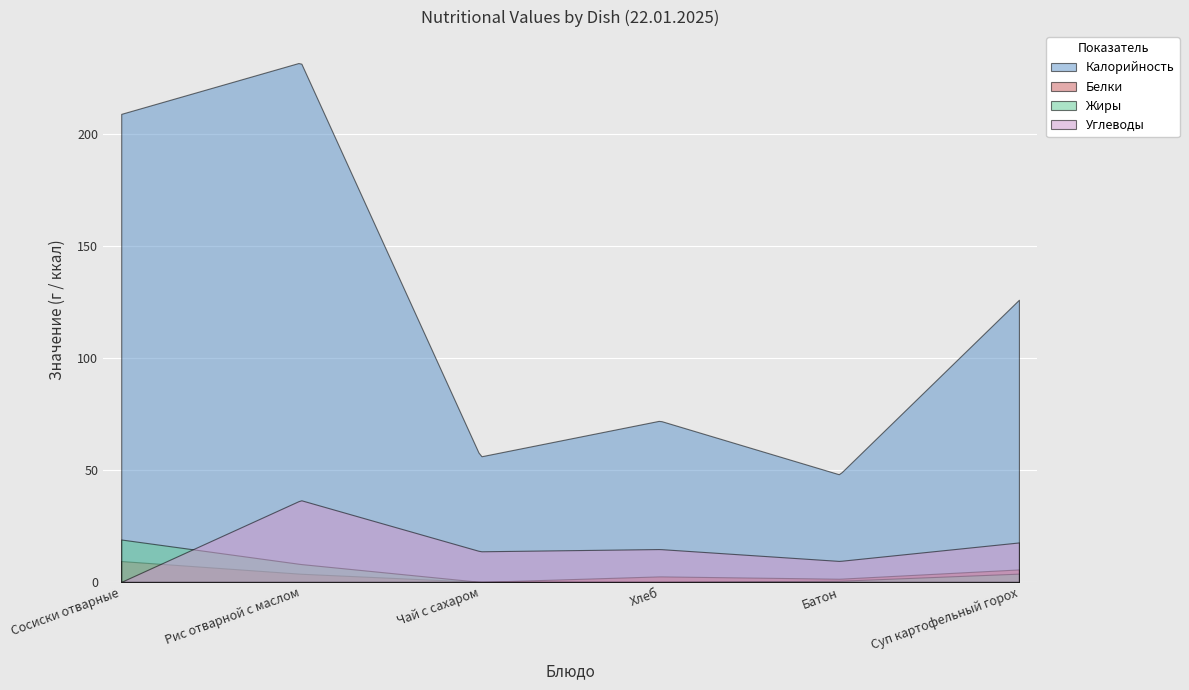

Where is the first local maximum for Калорийность?

Рис отварной с маслом